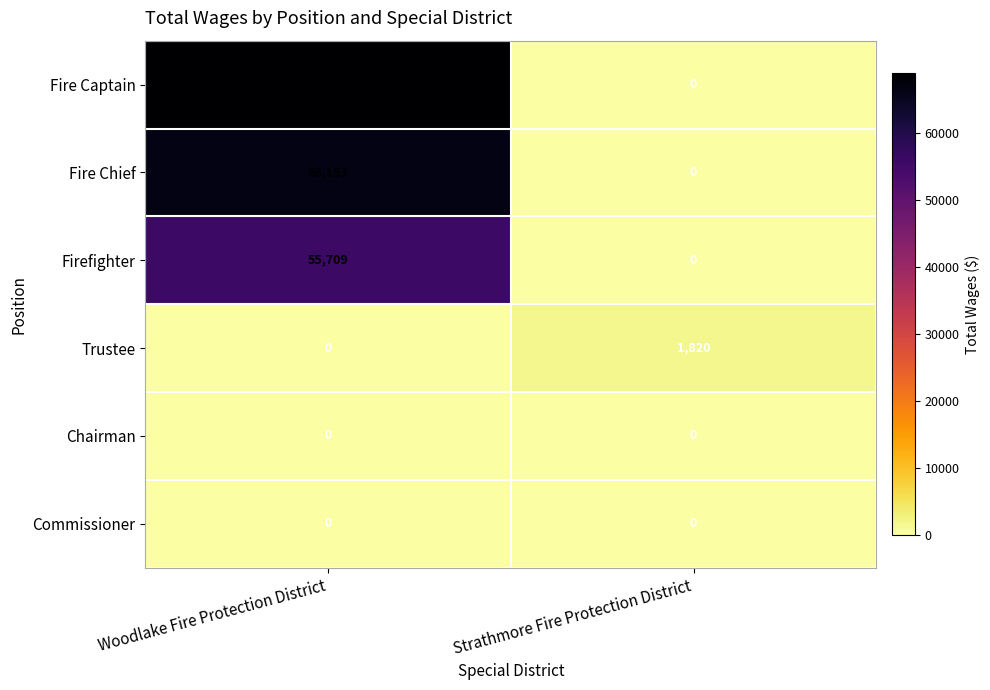

What is the total value across all series at Strathmore Fire Protection District?

1820